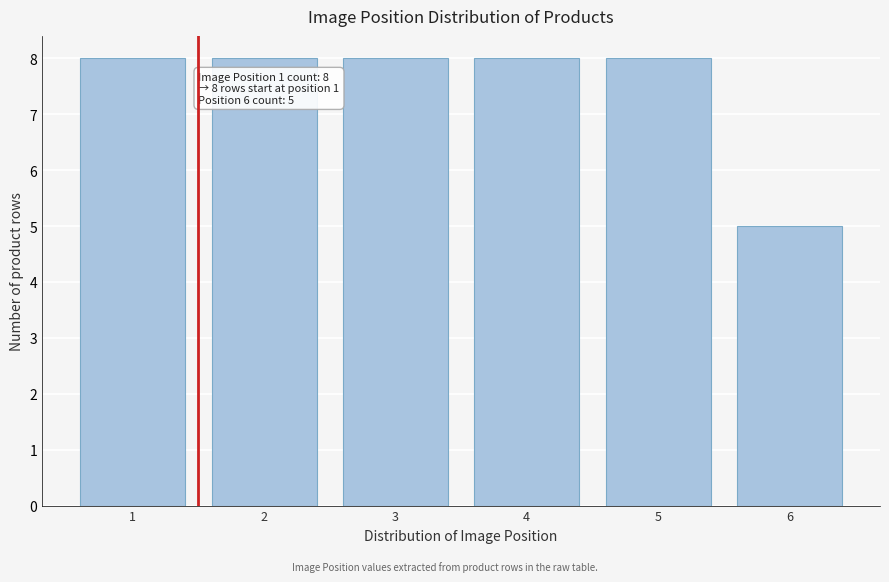

Reading left to right, extract all data points from this chart.

1=8	2=8	3=8	4=8	5=8	6=5